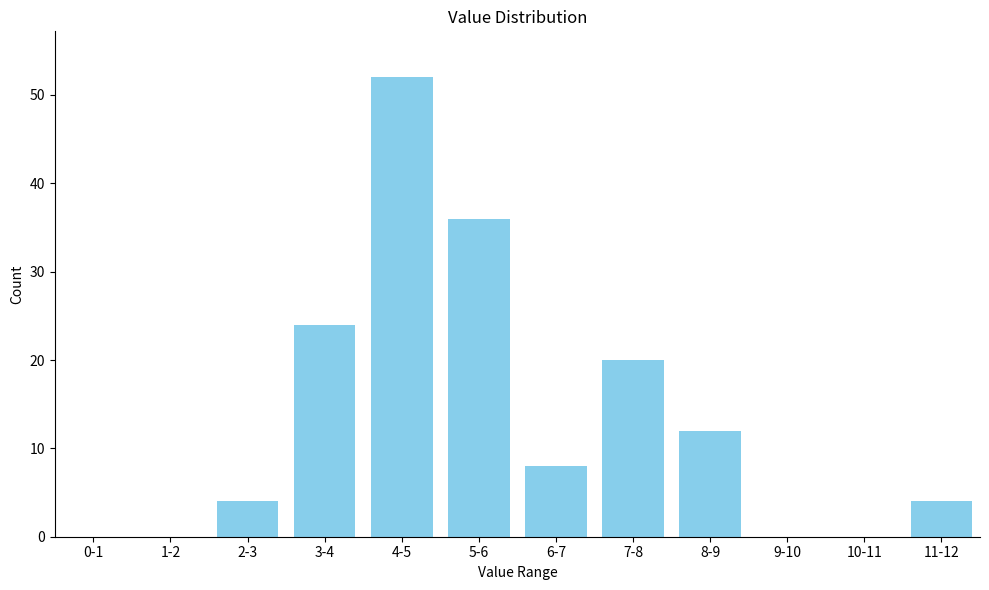

Reading left to right, list all the values displayed in this chart.

0-1=0	1-2=0	2-3=4	3-4=24	4-5=52	5-6=36	6-7=8	7-8=20	8-9=12	9-10=0	10-11=0	11-12=4